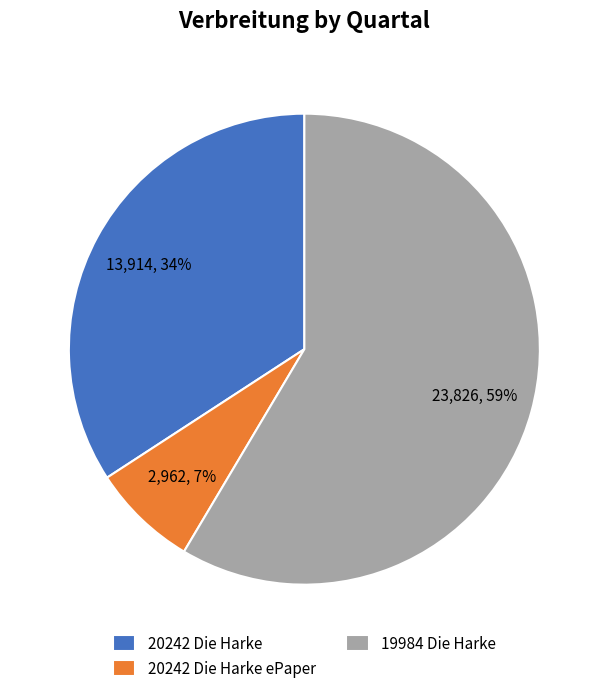

What is the smallest slice in the pie chart?

20242 Die Harke ePaper